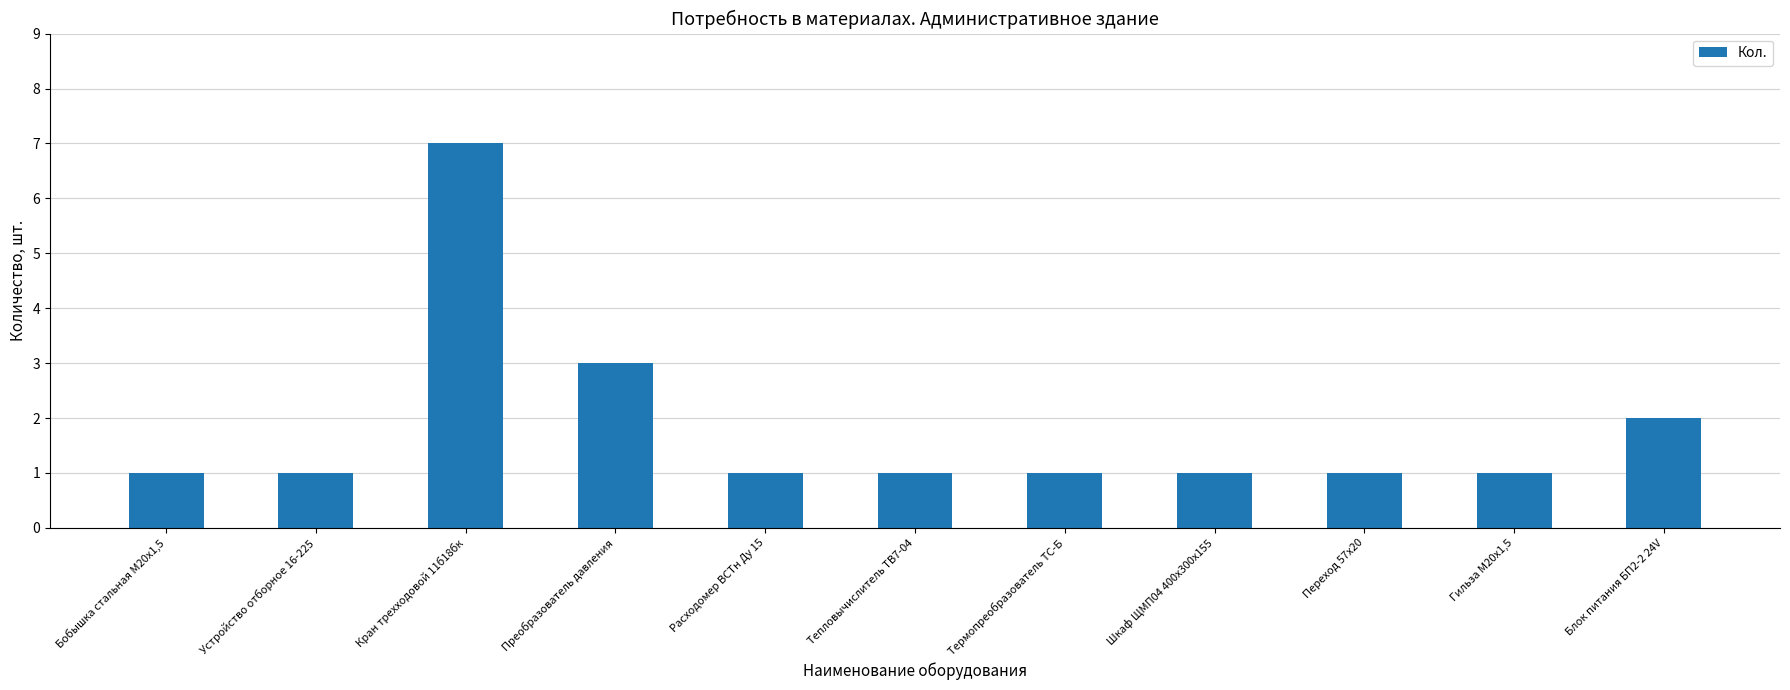

Reading left to right, what are all the values shown in this chart?

1	1	7	3	1	1	1	1	1	1	2